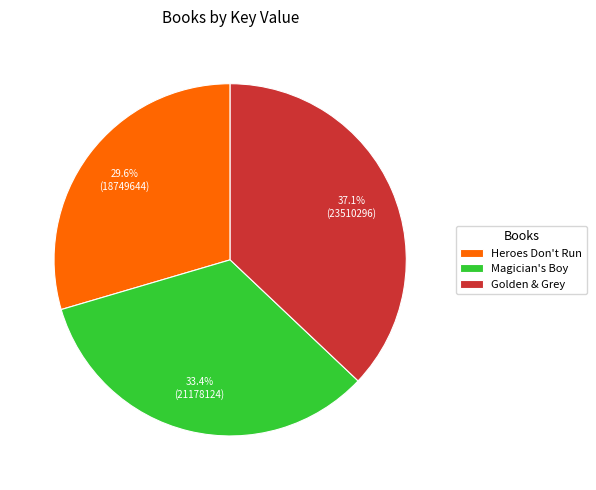

Count the number of slices in the pie.

3